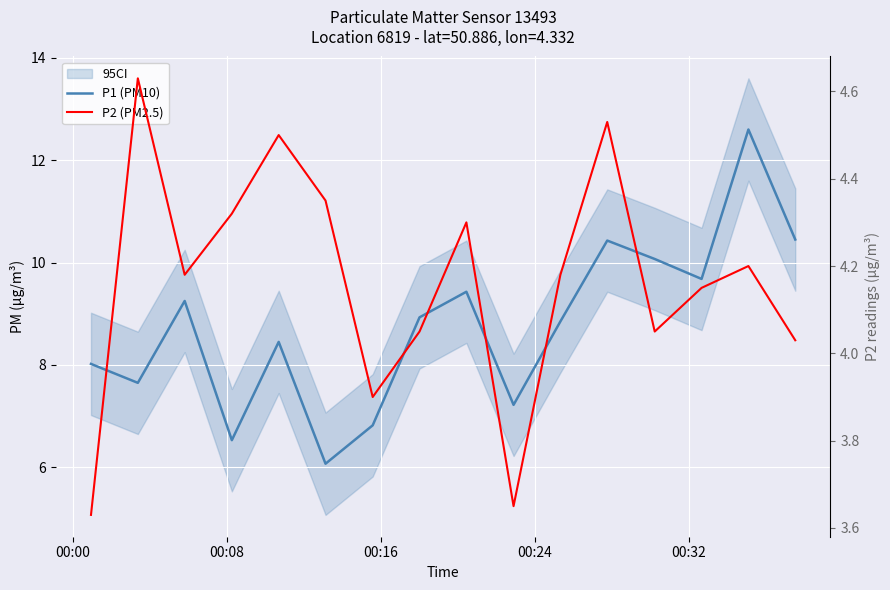

What are all the series names shown in the legend?

P1 (PM10), P2 (PM2.5)